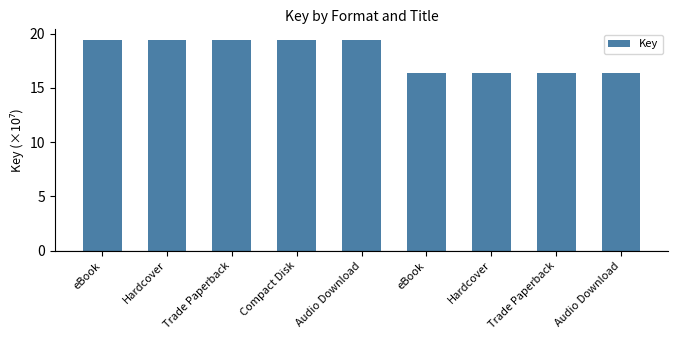

Approximately how many times larger is the value at Compact Disk compared to Trade Paperback?

1.0